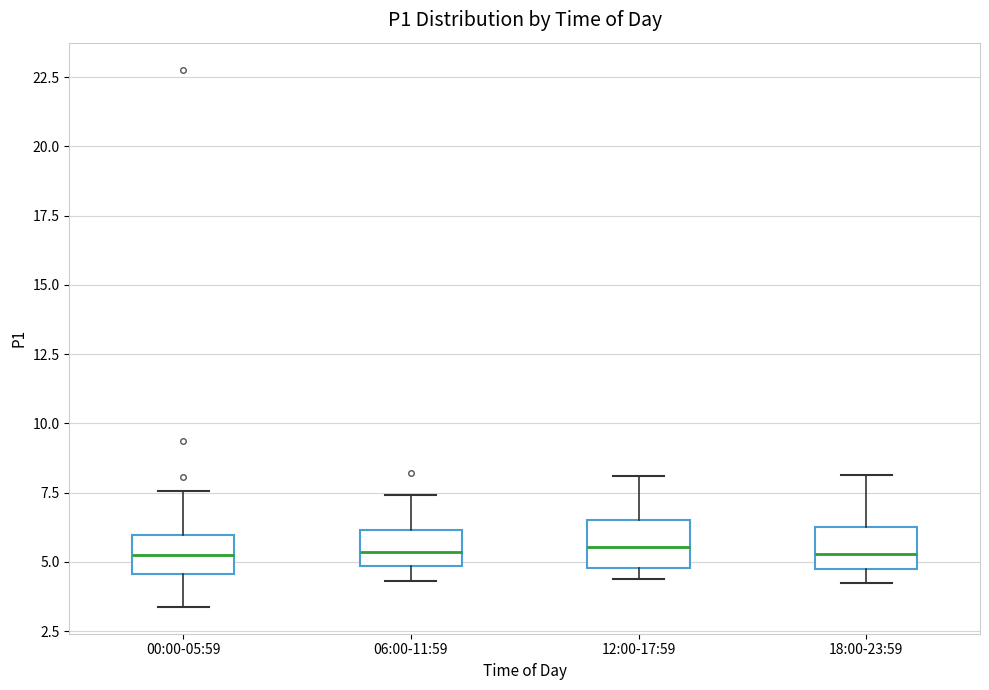

Reading left to right, transcribe this box plot: for each box, give where its median line is, the range the box spans, and where its two whiskers end, as read against the y-axis. The values are not printed on the chart, so give them approximately, as read against the axis.

00:00-05:59: median 5.5, box 4.5 to 6.0, whiskers 3.5 to 7.5
06:00-11:59: median 5.5, box 5.0 to 6.0, whiskers 4.5 to 7.5
12:00-17:59: median 5.5, box 5.0 to 6.5, whiskers 4.5 to 8.0
18:00-23:59: median 5.5, box 5.0 to 6.5, whiskers 4.5 to 8.0